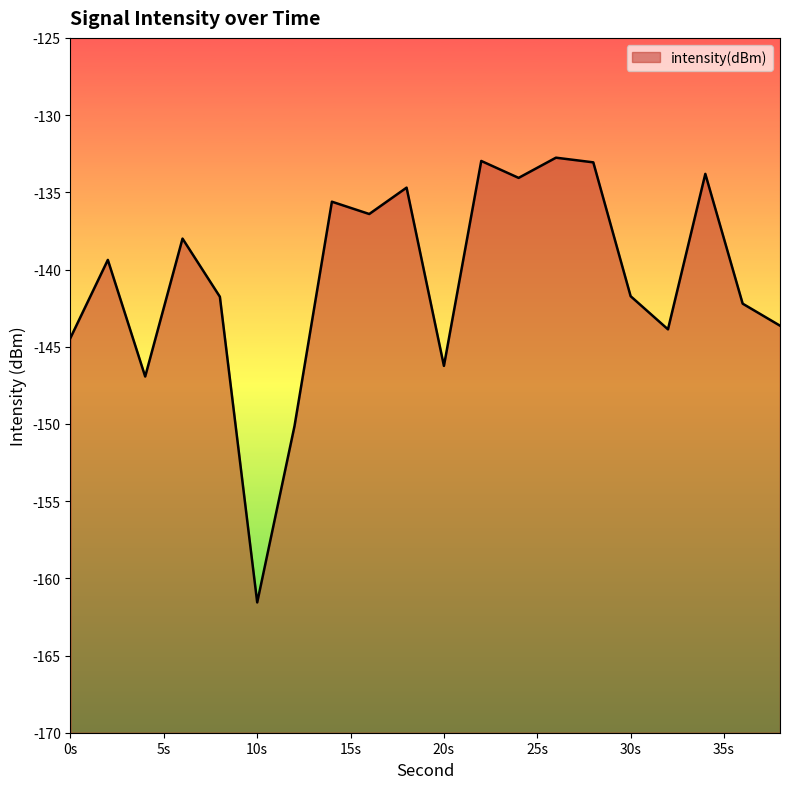

At which category does the data reach its first local peak?

2